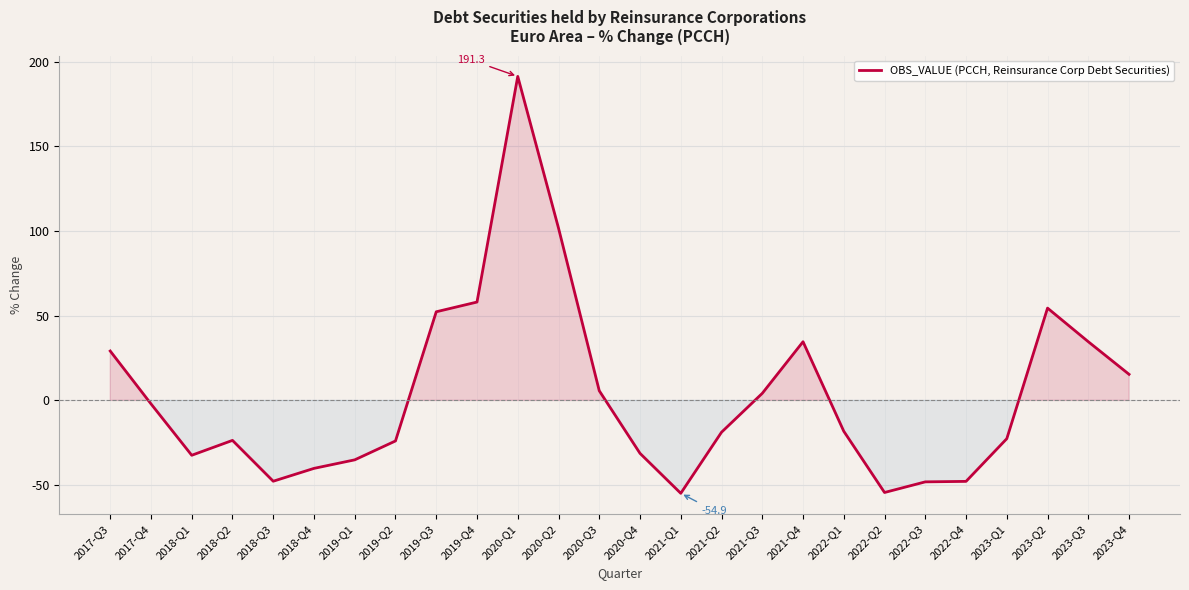

What is the change in value from 2020-Q2 to 2022-Q3?

-149.9